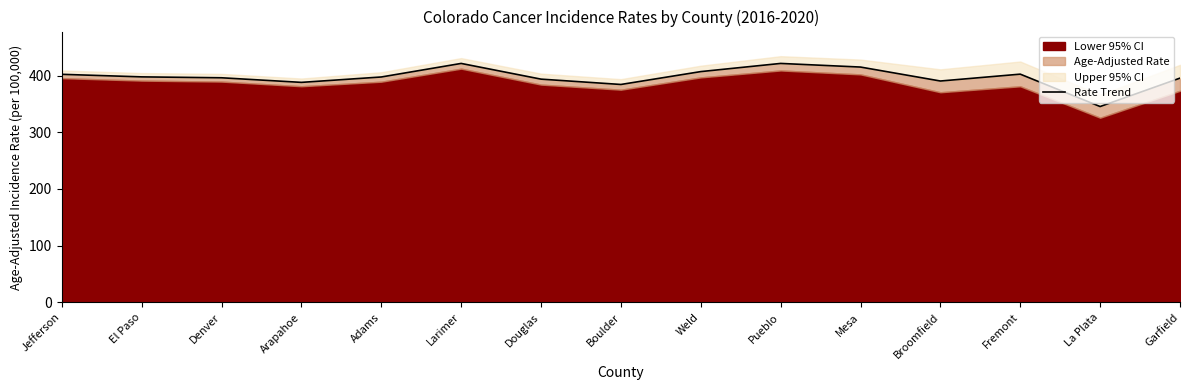

At which category does the data reach its first local peak?

Larimer